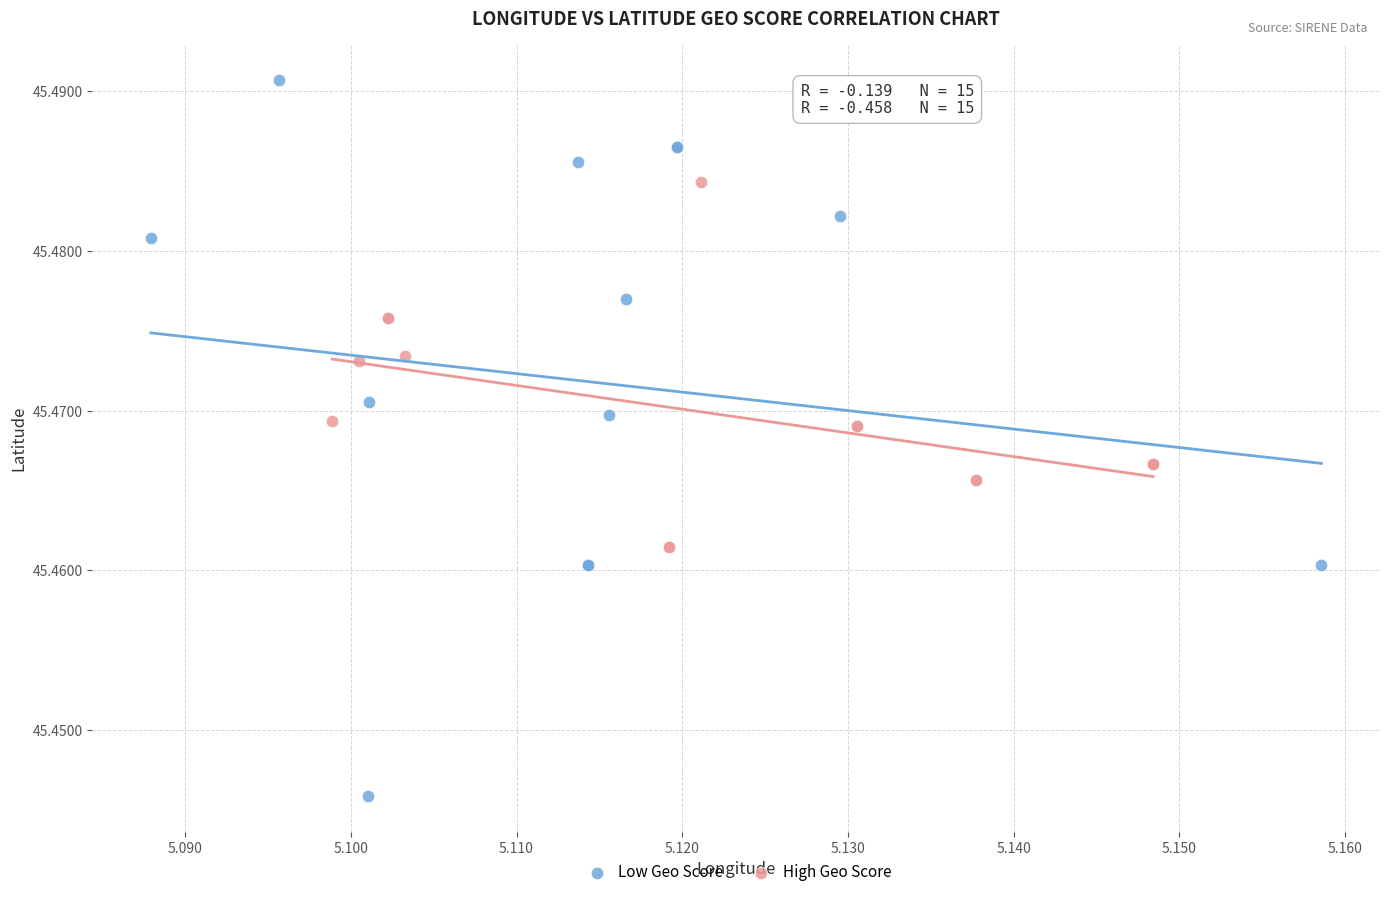

Which series reaches the minimum Y coordinate?

Low Geo Score